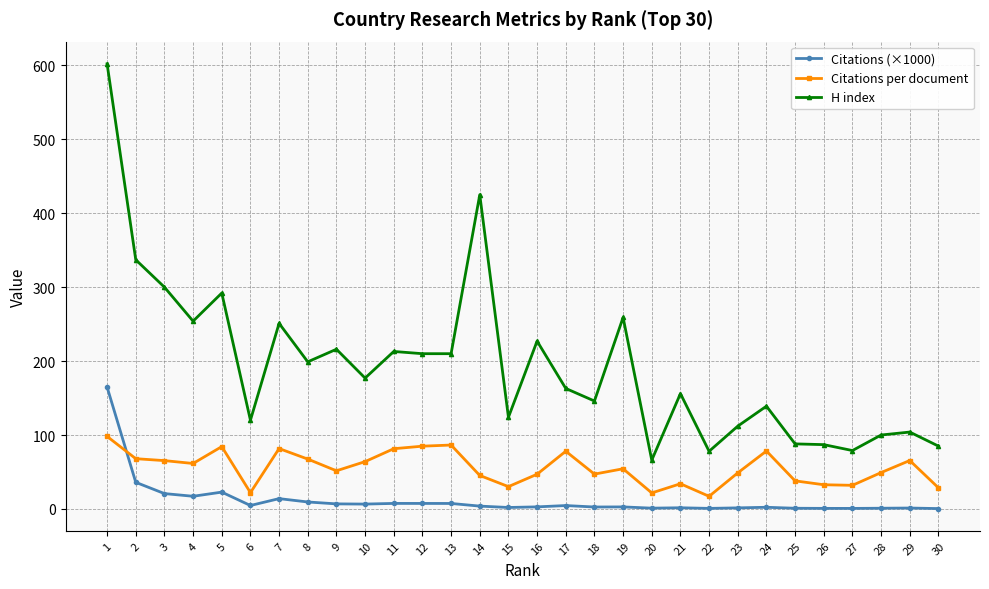

What is the average value of the H index series?

194.0